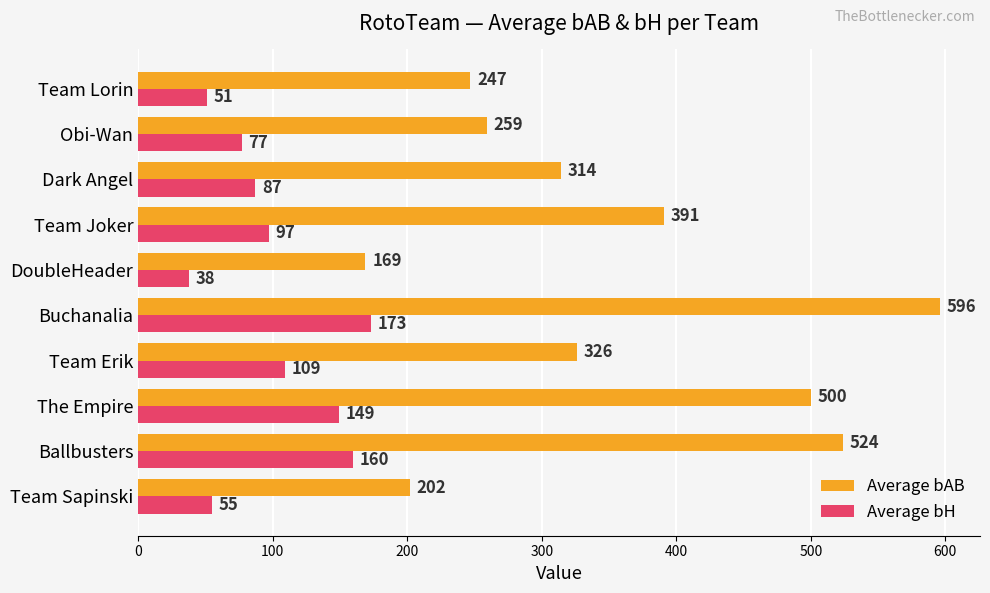

What is the difference between the maximum and minimum values in the Average bAB series?

427